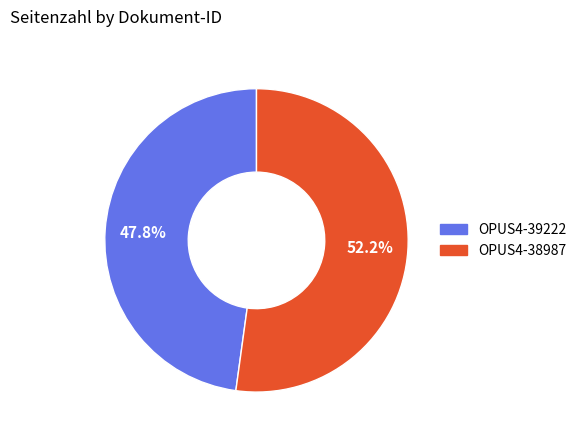

Approximately how many times larger is the value at OPUS4-39222 compared to OPUS4-38987?

0.9